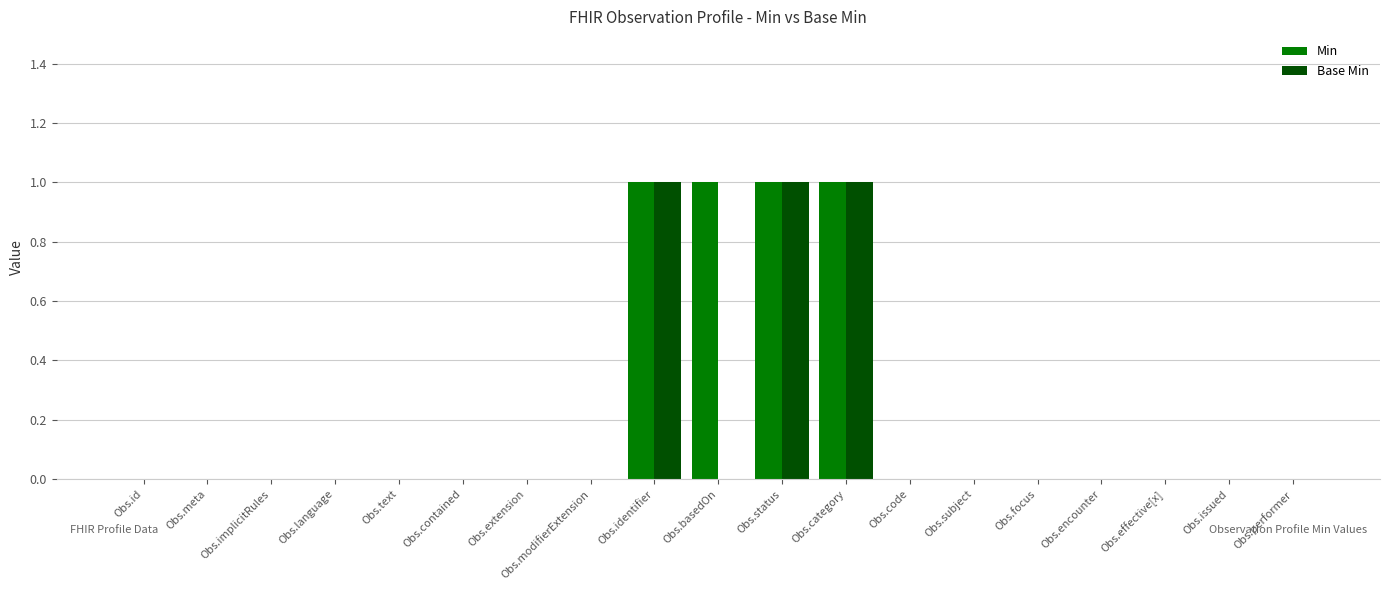

Reading right to left, list all the values displayed in this chart.

Min: Obs.performer=0	Obs.issued=0	Obs.effective[x]=0	Obs.encounter=0	Obs.focus=0	Obs.subject=0	Obs.code=0	Obs.category=1	Obs.status=1	Obs.basedOn=1	Obs.identifier=1	Obs.modifierExtension=0	Obs.extension=0	Obs.contained=0	Obs.text=0	Obs.language=0	Obs.implicitRules=0	Obs.meta=0	Obs.id=0
Base Min: Obs.performer=0	Obs.issued=0	Obs.effective[x]=0	Obs.encounter=0	Obs.focus=0	Obs.subject=0	Obs.code=0	Obs.category=1	Obs.status=1	Obs.basedOn=0	Obs.identifier=1	Obs.modifierExtension=0	Obs.extension=0	Obs.contained=0	Obs.text=0	Obs.language=0	Obs.implicitRules=0	Obs.meta=0	Obs.id=0